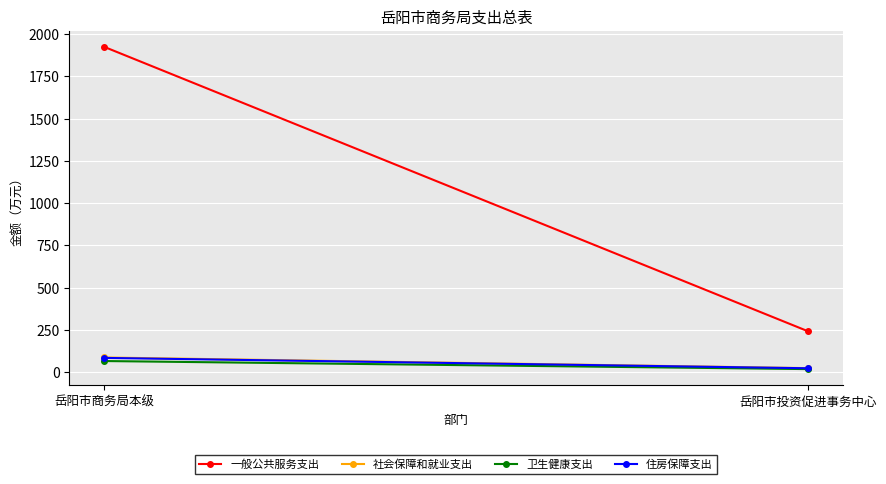

Is this an area chart (filled region under the line)?

No